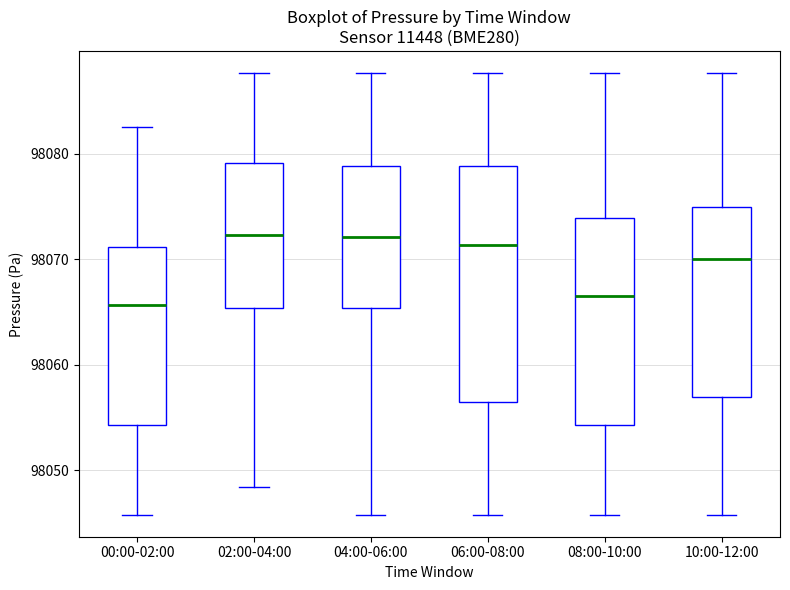

Which box is the tallest, from its lower edge to its upper edge?

06:00-08:00